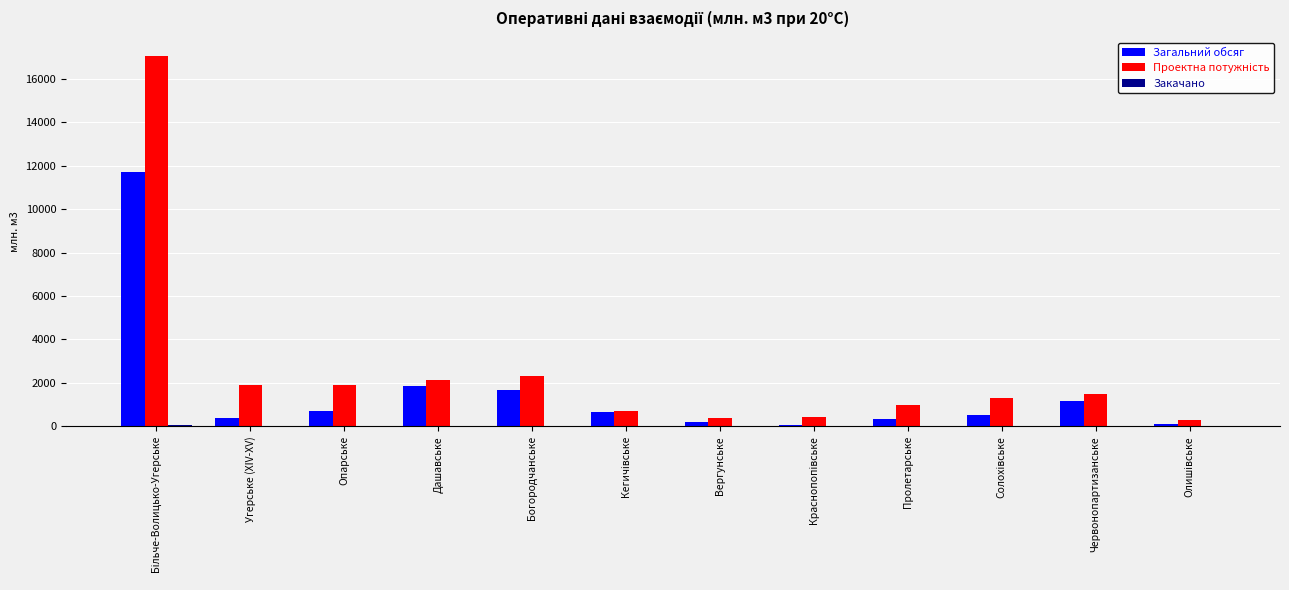

How many categories are shown in the chart?

12